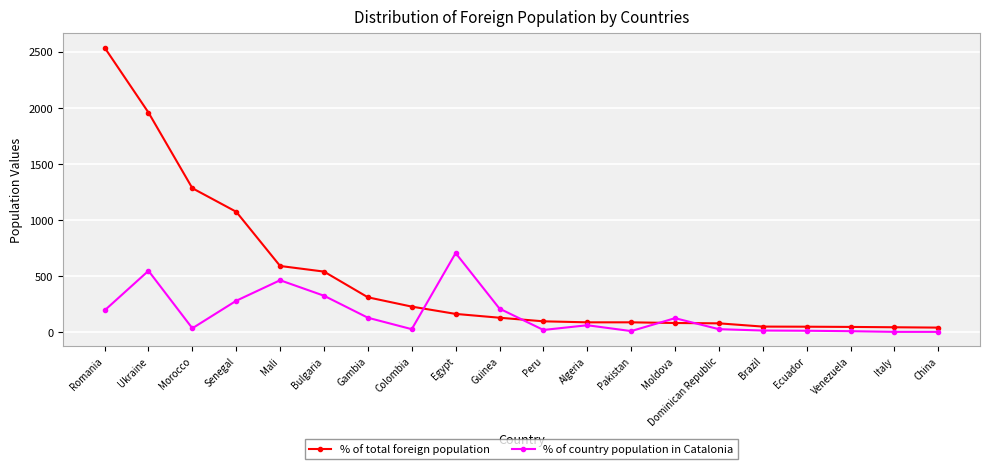

Does the chart display data point markers on the line(s)?

Yes